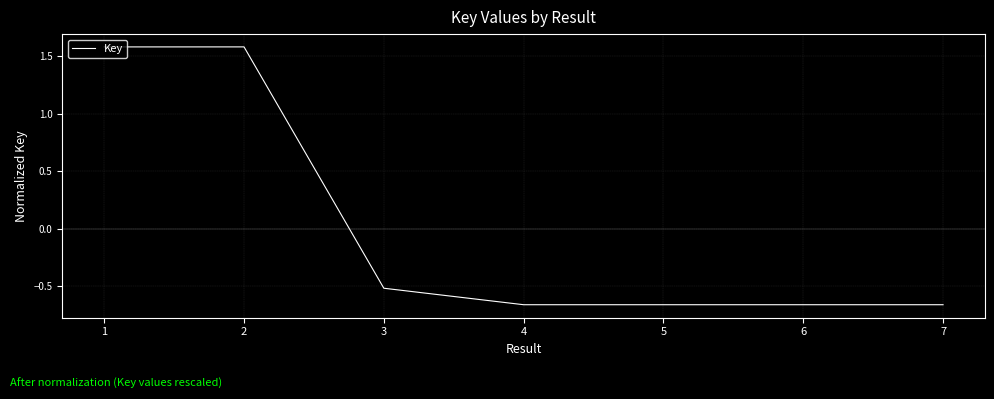

What is the maximum value shown in the chart?

1.6